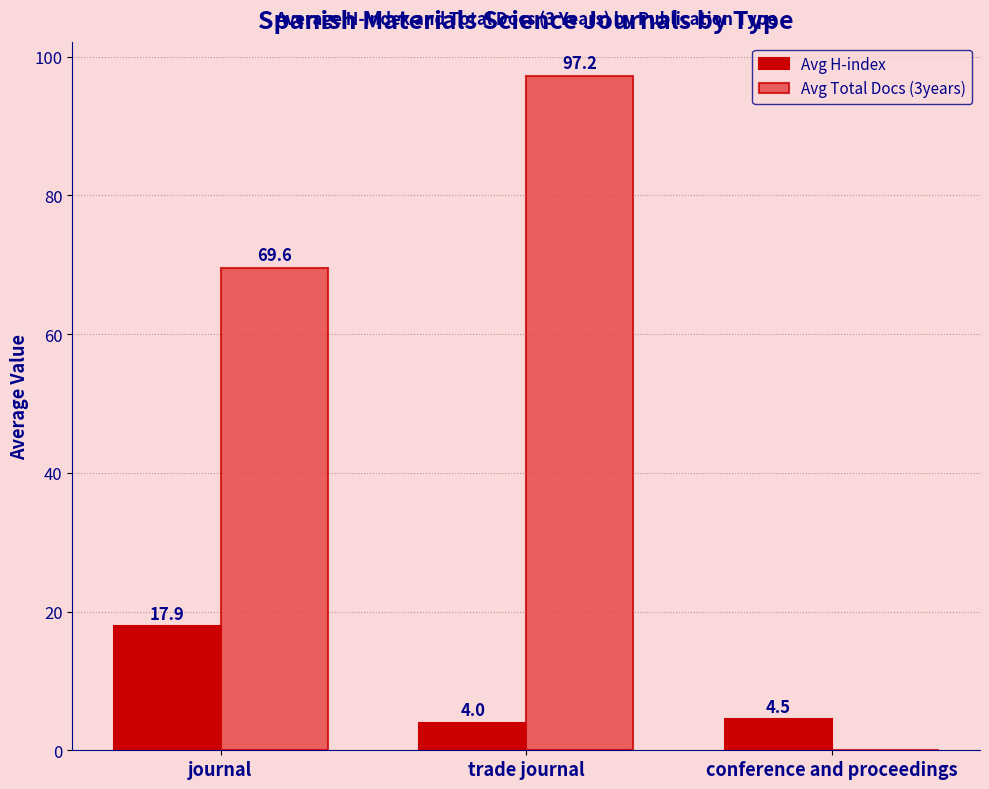

How many groups of bars are there?

3